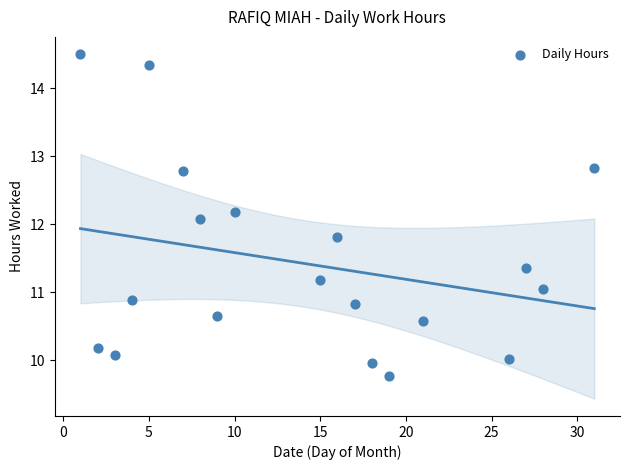

What is the range of Y values (max minus min)?

4.7